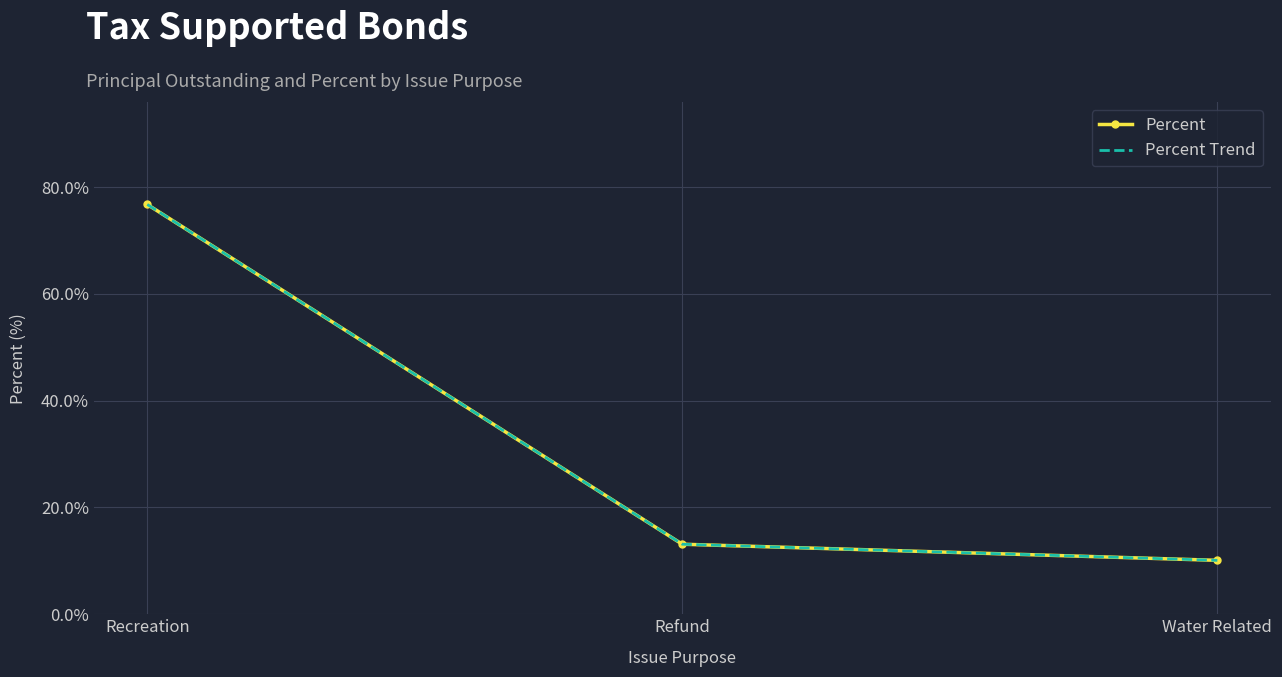

How many lines are shown in the chart?

2